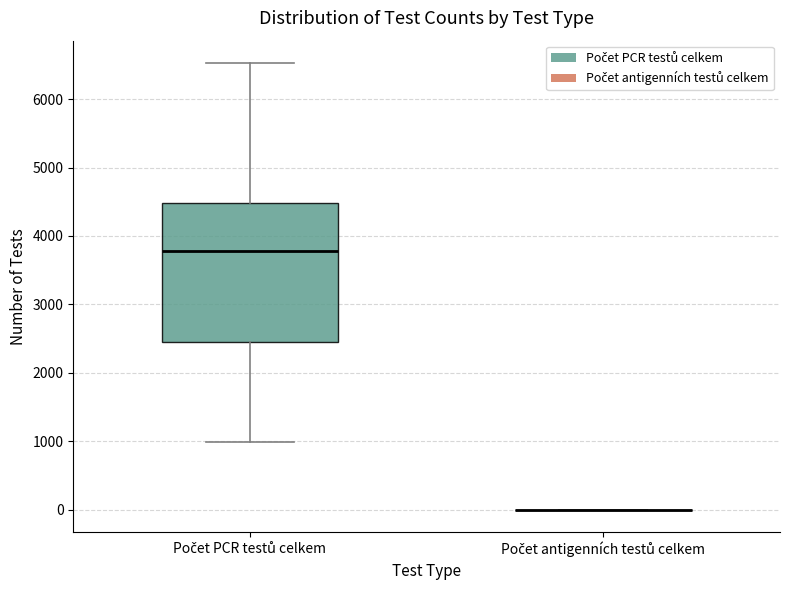

Which box is the tallest, from its lower edge to its upper edge?

Počet PCR testů celkem